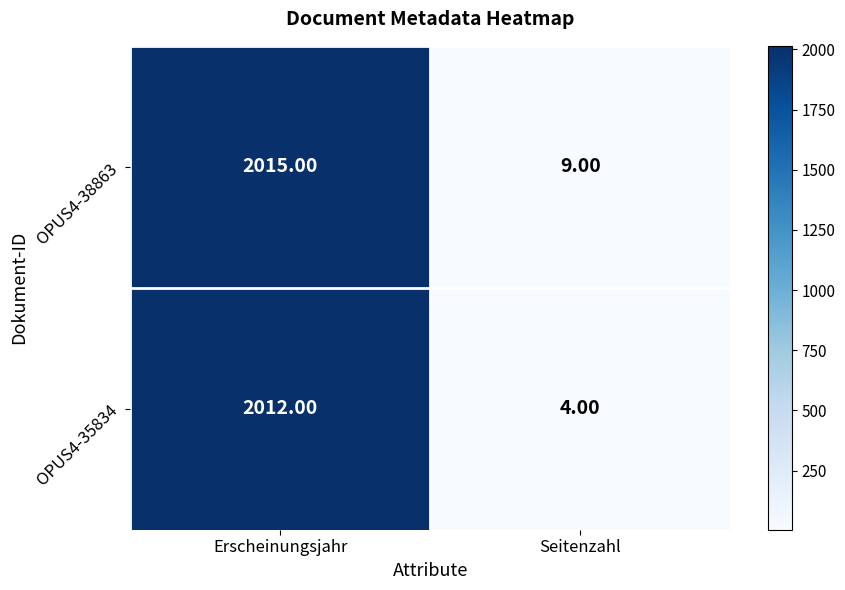

List the series in order of their peak value, lowest first.

OPUS4-35834, OPUS4-38863